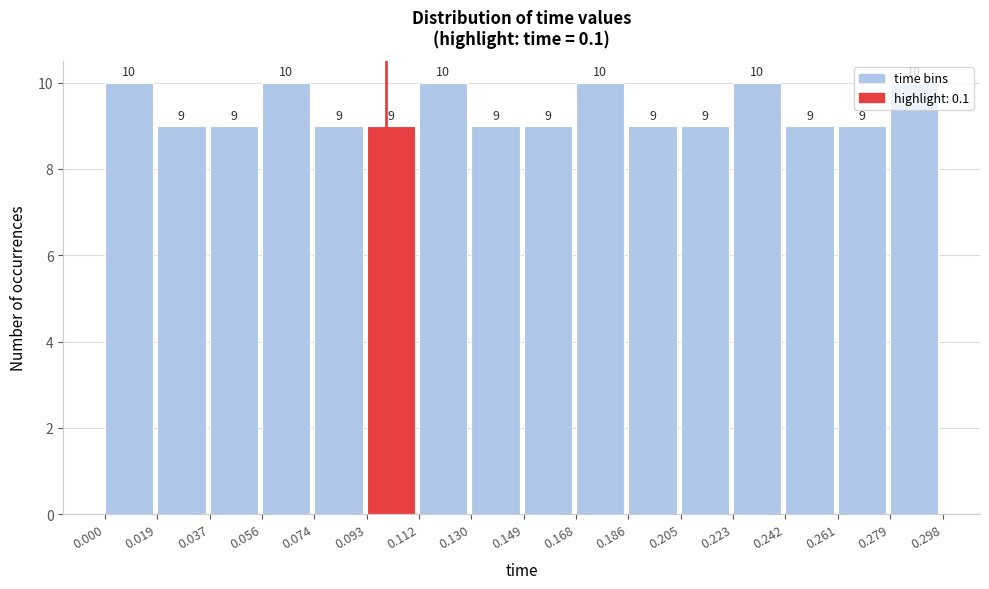

Reading left to right, list every bar in this chart as the range it spans on the x-axis followed by its height.

0.000 to 0.019: 10
0.019 to 0.037: 9
0.037 to 0.056: 9
0.056 to 0.074: 10
0.074 to 0.093: 9
0.093 to 0.112: 9
0.112 to 0.130: 10
0.130 to 0.149: 9
0.149 to 0.168: 9
0.168 to 0.186: 10
0.186 to 0.205: 9
0.205 to 0.223: 9
0.223 to 0.242: 10
0.242 to 0.261: 9
0.261 to 0.279: 9
0.279 to 0.298: 10